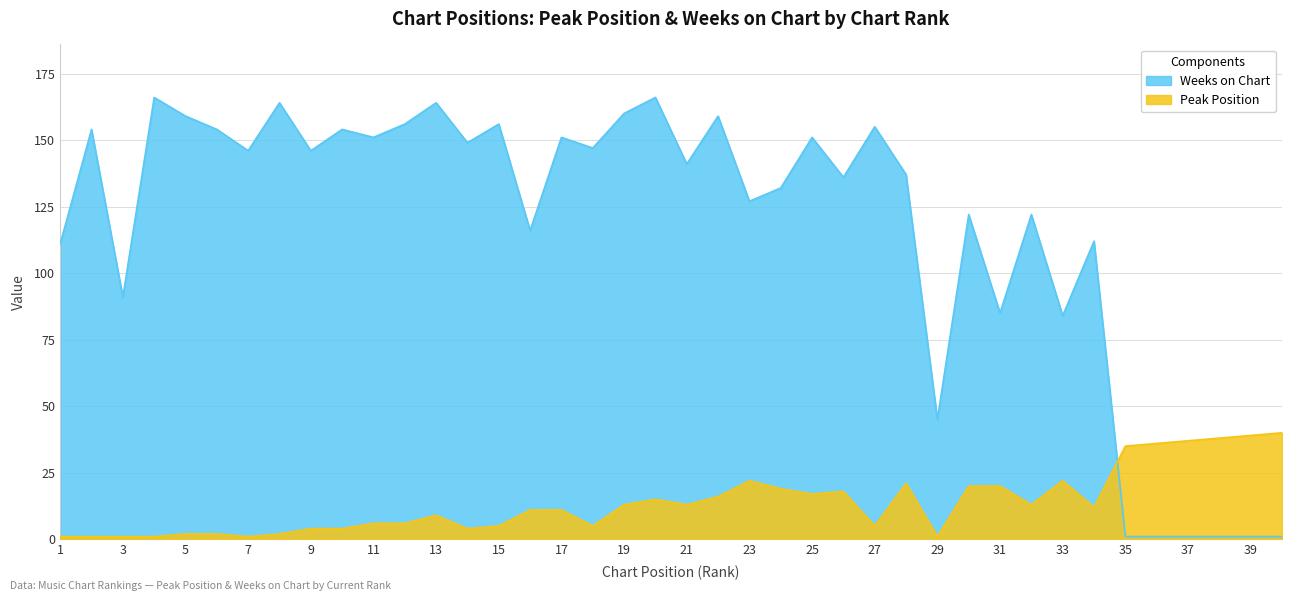

What are all the series names shown in the legend?

Weeks on Chart, Peak Position